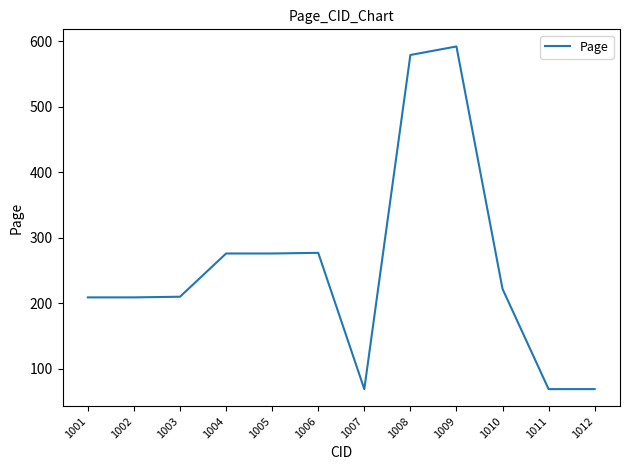

Which category has the highest value across all series?

1009